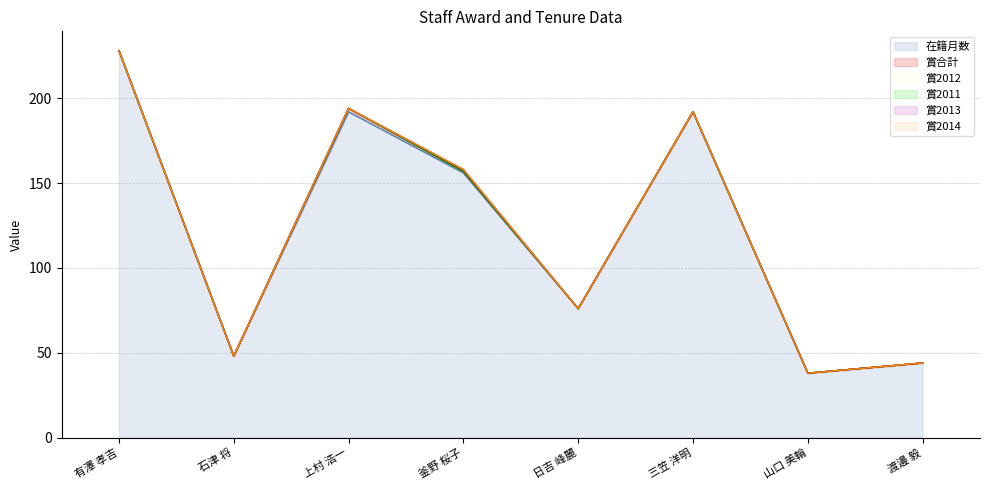

What is the greatest value displayed?

228